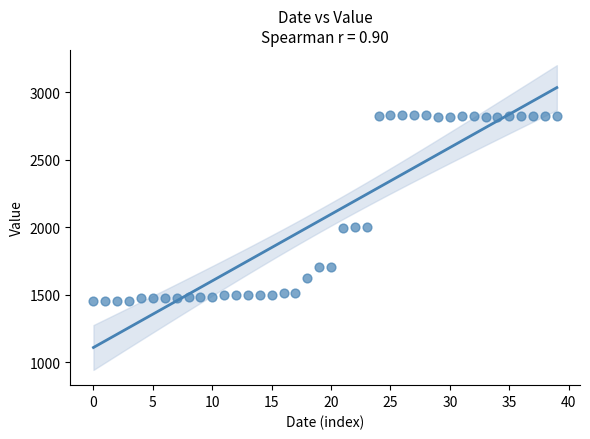

What is the range of Y values (max minus min)?

1385